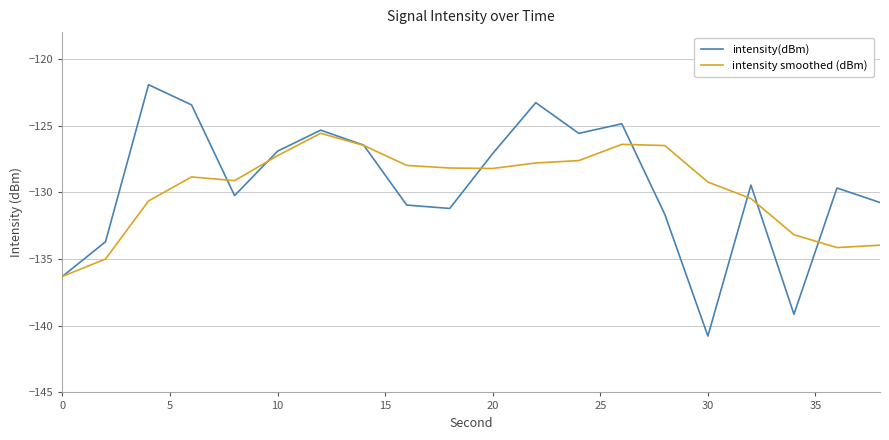

Which series has the largest range (max minus min)?

intensity(dBm)